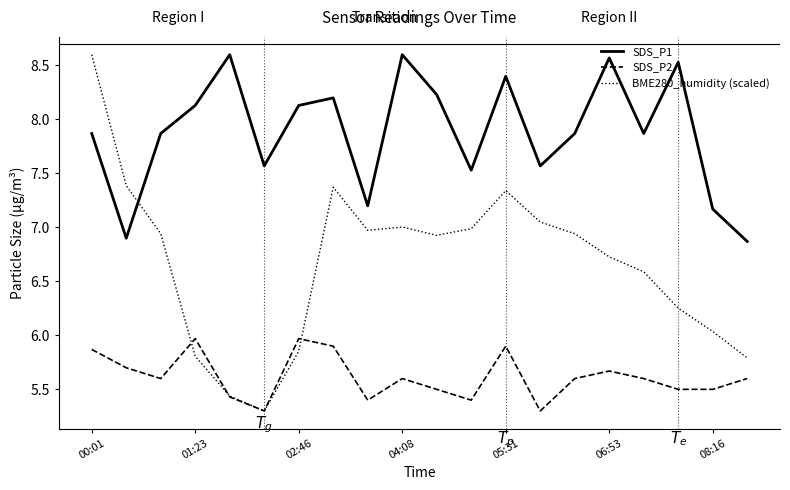

True or false: SDS_P1 and SDS_P2 intersect in this chart.

False